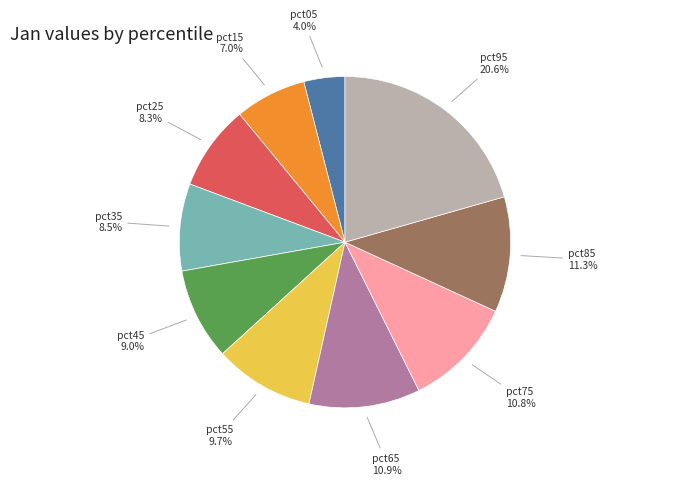

To the nearest percent, what is the average slice percentage?

10%